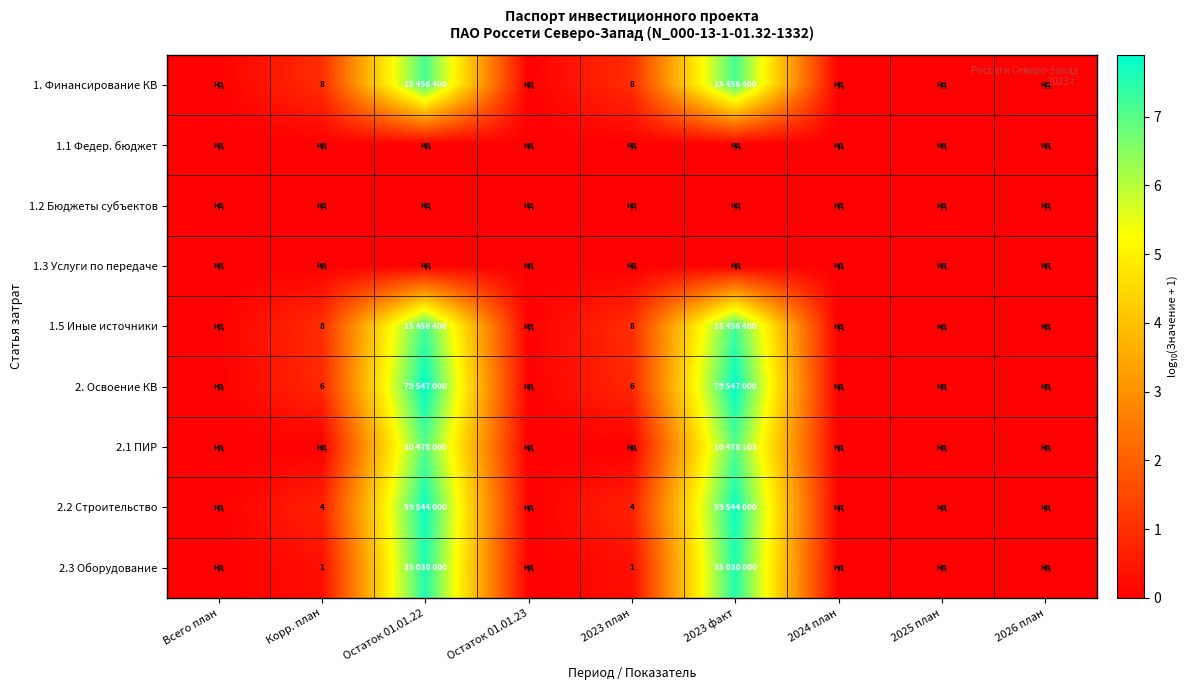

Rank the series at Остаток 01.01.22 from lowest to highest value.

1.1 Федер. бюджет, 1.2 Бюджеты субъектов, 1.3 Услуги по передаче, 2.1 ПИР, 1. Финансирование КВ, 1.5 Иные источники, 2.3 Оборудование, 2.2 Строительство, 2. Освоение КВ